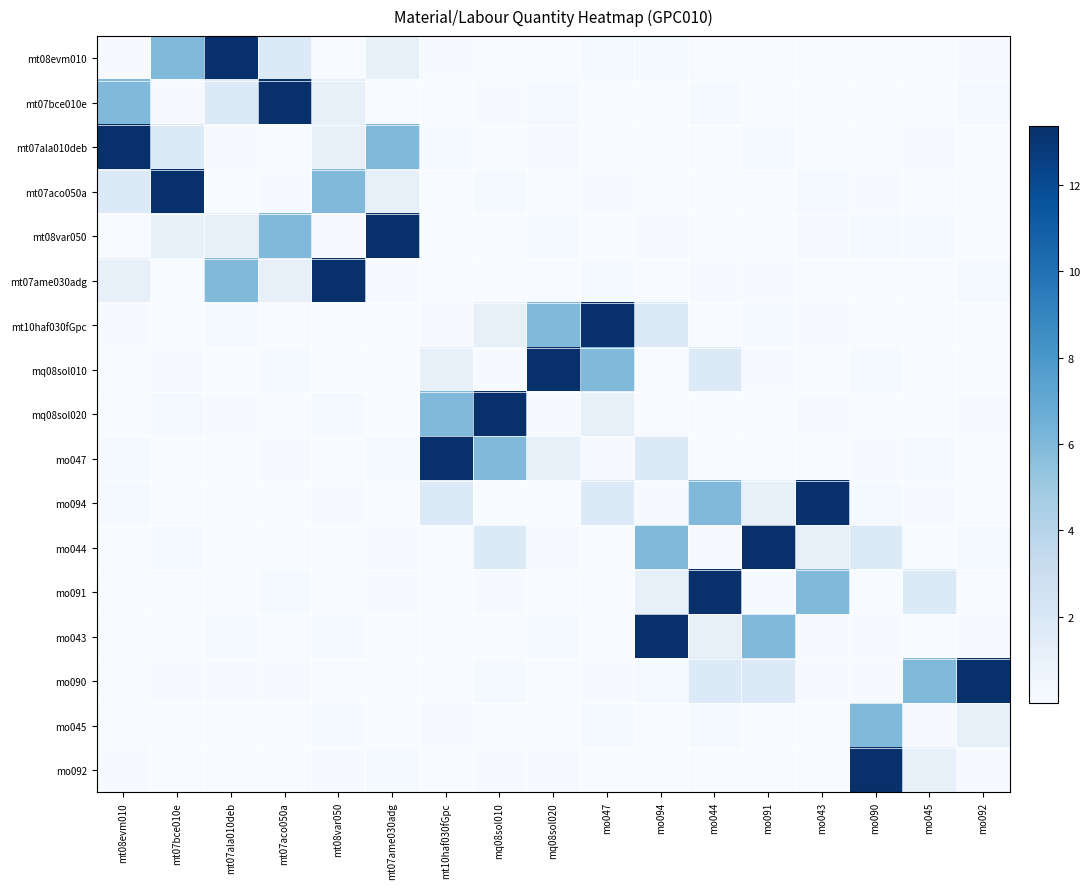

Reading right to left, what are all the values shown in this chart?

mt08evm010: mo092=0.1	mo045=0.0	mo090=0.0	mo043=0.0	mo091=0.1	mo044=0.1	mo094=0.2	mo047=0.2	mq08sol020=0.0	mq08sol010=0.0	mt10haf030fGpc=0.1	mt07ame030adg=1.1	mt08var050=0.0	mt07aco050a=1.8	mt07ala010deb=13.4	mt07bce010e=6.0	mt08evm010=0.1
mt07bce010e: mo092=0.2	mo045=0.0	mo090=0.0	mo043=0.1	mo091=0.0	mo044=0.2	mo094=0.1	mo047=0.0	mq08sol020=0.2	mq08sol010=0.1	mt10haf030fGpc=0.0	mt07ame030adg=0.0	mt08var050=1.1	mt07aco050a=13.4	mt07ala010deb=1.8	mt07bce010e=0.1	mt08evm010=6.0
mt07ala010deb: mo092=0.0	mo045=0.1	mo090=0.1	mo043=0.0	mo091=0.2	mo044=0.1	mo094=0.0	mo047=0.0	mq08sol020=0.1	mq08sol010=0.0	mt10haf030fGpc=0.2	mt07ame030adg=6.0	mt08var050=1.1	mt07aco050a=0.0	mt07ala010deb=0.1	mt07bce010e=1.8	mt08evm010=13.4
mt07aco050a: mo092=0.0	mo045=0.1	mo090=0.1	mo043=0.2	mo091=0.0	mo044=0.0	mo094=0.1	mo047=0.1	mq08sol020=0.0	mq08sol010=0.2	mt10haf030fGpc=0.0	mt07ame030adg=1.1	mt08var050=6.0	mt07aco050a=0.1	mt07ala010deb=0.0	mt07bce010e=13.4	mt08evm010=1.8
mt08var050: mo092=0.1	mo045=0.2	mo090=0.2	mo043=0.1	mo091=0.0	mo044=0.0	mo094=0.1	mo047=0.1	mq08sol020=0.2	mq08sol010=0.0	mt10haf030fGpc=0.0	mt07ame030adg=13.4	mt08var050=0.1	mt07aco050a=6.0	mt07ala010deb=1.1	mt07bce010e=1.1	mt08evm010=0.0
mt07ame030adg: mo092=0.2	mo045=0.1	mo090=0.0	mo043=0.0	mo091=0.1	mo044=0.1	mo094=0.0	mo047=0.2	mq08sol020=0.1	mq08sol010=0.0	mt10haf030fGpc=0.0	mt07ame030adg=0.1	mt08var050=13.4	mt07aco050a=1.1	mt07ala010deb=6.0	mt07bce010e=0.0	mt08evm010=1.1
mt10haf030fGpc: mo092=0.0	mo045=0.0	mo090=0.0	mo043=0.1	mo091=0.2	mo044=0.0	mo094=1.8	mo047=13.4	mq08sol020=6.0	mq08sol010=1.1	mt10haf030fGpc=0.1	mt07ame030adg=0.0	mt08var050=0.0	mt07aco050a=0.0	mt07ala010deb=0.2	mt07bce010e=0.0	mt08evm010=0.1
mq08sol010: mo092=0.0	mo045=0.0	mo090=0.2	mo043=0.0	mo091=0.1	mo044=1.8	mo094=0.0	mo047=6.0	mq08sol020=13.4	mq08sol010=0.1	mt10haf030fGpc=1.1	mt07ame030adg=0.0	mt08var050=0.0	mt07aco050a=0.2	mt07ala010deb=0.0	mt07bce010e=0.1	mt08evm010=0.0
mq08sol020: mo092=0.1	mo045=0.0	mo090=0.0	mo043=0.1	mo091=0.0	mo044=0.0	mo094=0.0	mo047=1.1	mq08sol020=0.1	mq08sol010=13.4	mt10haf030fGpc=6.0	mt07ame030adg=0.1	mt08var050=0.2	mt07aco050a=0.0	mt07ala010deb=0.1	mt07bce010e=0.2	mt08evm010=0.0
mo047: mo092=0.0	mo045=0.2	mo090=0.1	mo043=0.0	mo091=0.0	mo044=0.0	mo094=1.8	mo047=0.1	mq08sol020=1.1	mq08sol010=6.0	mt10haf030fGpc=13.4	mt07ame030adg=0.2	mt08var050=0.1	mt07aco050a=0.1	mt07ala010deb=0.0	mt07bce010e=0.0	mt08evm010=0.2
mo094: mo092=0.0	mo045=0.1	mo090=0.2	mo043=13.4	mo091=1.1	mo044=6.0	mo094=0.1	mo047=1.8	mq08sol020=0.0	mq08sol010=0.0	mt10haf030fGpc=1.8	mt07ame030adg=0.0	mt08var050=0.1	mt07aco050a=0.0	mt07ala010deb=0.0	mt07bce010e=0.1	mt08evm010=0.2
mo044: mo092=0.2	mo045=0.0	mo090=1.8	mo043=1.1	mo091=13.4	mo044=0.1	mo094=6.0	mo047=0.0	mq08sol020=0.1	mq08sol010=1.8	mt10haf030fGpc=0.0	mt07ame030adg=0.1	mt08var050=0.0	mt07aco050a=0.0	mt07ala010deb=0.1	mt07bce010e=0.2	mt08evm010=0.1
mo091: mo092=0.0	mo045=1.8	mo090=0.0	mo043=6.0	mo091=0.1	mo044=13.4	mo094=1.1	mo047=0.0	mq08sol020=0.0	mq08sol010=0.1	mt10haf030fGpc=0.0	mt07ame030adg=0.1	mt08var050=0.0	mt07aco050a=0.2	mt07ala010deb=0.0	mt07bce010e=0.0	mt08evm010=0.1
mo043: mo092=0.1	mo045=0.0	mo090=0.1	mo043=0.1	mo091=6.0	mo044=1.1	mo094=13.4	mo047=0.1	mq08sol020=0.2	mq08sol010=0.0	mt10haf030fGpc=0.0	mt07ame030adg=0.0	mt08var050=0.2	mt07aco050a=0.1	mt07ala010deb=0.2	mt07bce010e=0.0	mt08evm010=0.0
mo090: mo092=13.4	mo045=6.0	mo090=0.1	mo043=0.1	mo091=1.8	mo044=1.8	mo094=0.2	mo047=0.1	mq08sol020=0.0	mq08sol010=0.2	mt10haf030fGpc=0.0	mt07ame030adg=0.0	mt08var050=0.0	mt07aco050a=0.1	mt07ala010deb=0.1	mt07bce010e=0.1	mt08evm010=0.0
mo045: mo092=1.1	mo045=0.1	mo090=6.0	mo043=0.0	mo091=0.0	mo044=0.2	mo094=0.0	mo047=0.2	mq08sol020=0.0	mq08sol010=0.0	mt10haf030fGpc=0.1	mt07ame030adg=0.1	mt08var050=0.2	mt07aco050a=0.0	mt07ala010deb=0.0	mt07bce010e=0.0	mt08evm010=0.0
mo092: mo092=0.1	mo045=1.1	mo090=13.4	mo043=0.0	mo091=0.0	mo044=0.0	mo094=0.0	mo047=0.0	mq08sol020=0.1	mq08sol010=0.1	mt10haf030fGpc=0.0	mt07ame030adg=0.2	mt08var050=0.1	mt07aco050a=0.0	mt07ala010deb=0.0	mt07bce010e=0.0	mt08evm010=0.1